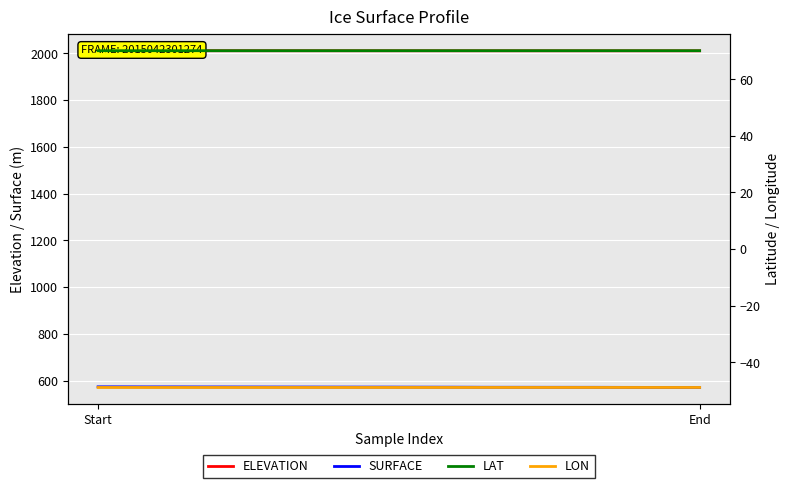

Reading right to left, transcribe all the data shown in this chart.

ELEVATION: 2010.6	2010.6	2010.6	2010.6	2010.6	2010.6	2010.6	2010.6	2010.6	2010.6	2010.7	2010.7	2010.7	2010.7	2010.7	2010.7	2010.7	2010.7	2010.7	2010.7	2010.8	2010.8	2010.8	2010.8	2010.8	2010.8	2010.8	2010.9	2010.9	2010.9	2010.9	2010.9	2010.9	2010.9	2011.0	2011.0	2011.0	2011.0	2011.0	2011.0
SURFACE: 570.5	570.6	570.7	570.7	570.8	570.9	571.0	571.1	571.1	571.2	571.2	571.2	571.3	571.3	571.4	571.5	571.7	571.7	571.8	571.9	572.0	572.0	572.0	572.1	572.1	572.2	572.3	572.3	572.3	572.4	572.5	572.6	572.6	572.7	572.8	572.9	572.9	573.0	573.1	573.2
LAT: 70.1	70.1	70.1	70.1	70.1	70.1	70.1	70.1	70.1	70.1	70.1	70.1	70.1	70.1	70.1	70.1	70.1	70.1	70.1	70.1	70.1	70.1	70.1	70.1	70.1	70.1	70.1	70.1	70.1	70.1	70.1	70.1	70.1	70.1	70.1	70.1	70.1	70.1	70.1	70.1
LON: -48.9	-48.9	-48.9	-48.9	-48.9	-48.9	-48.9	-48.9	-48.9	-48.9	-48.9	-48.9	-48.9	-48.9	-48.9	-48.9	-48.9	-48.9	-48.9	-48.9	-48.9	-48.9	-48.9	-48.9	-48.9	-48.9	-48.9	-48.9	-48.9	-48.9	-48.9	-48.9	-48.9	-48.9	-48.9	-48.9	-48.9	-48.9	-48.9	-48.9